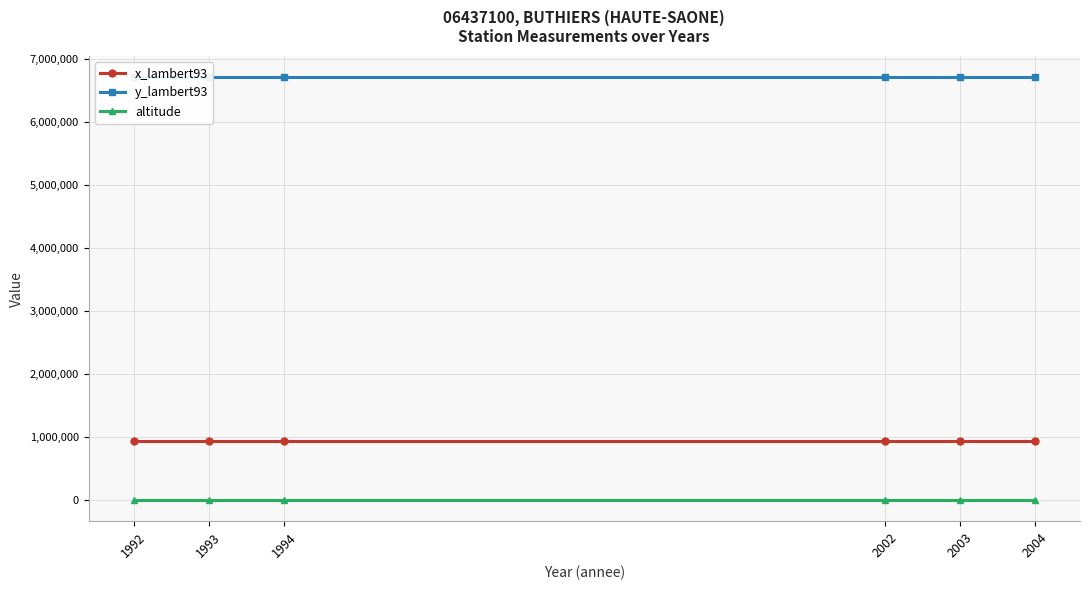

Between 2003 and 2004, which series saw the biggest shift?

x_lambert93